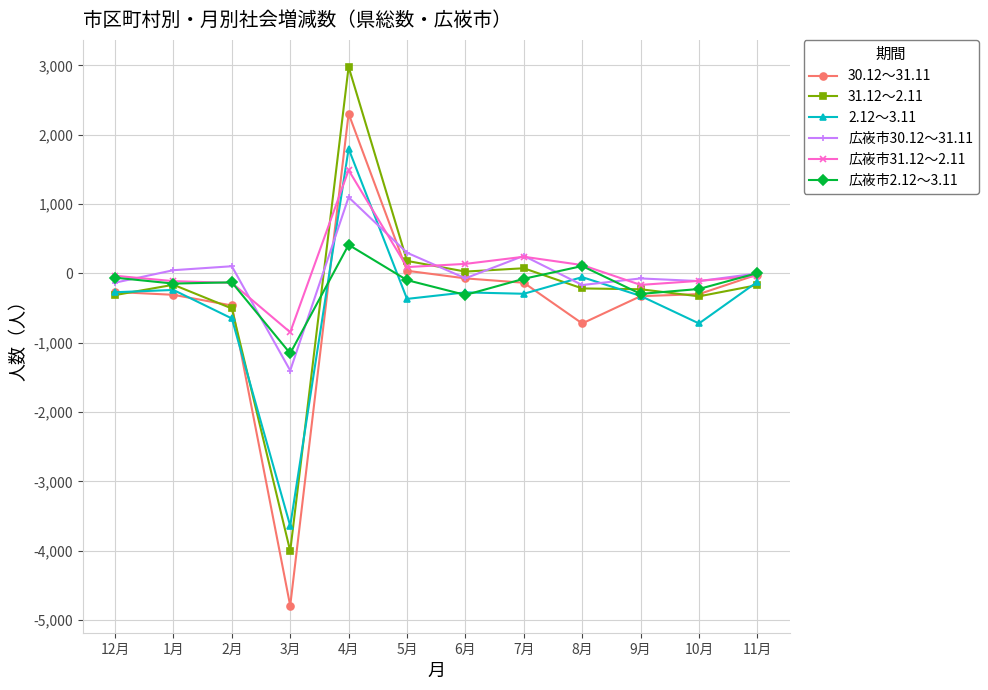

What is the approximate value of 広峳市2.12～3.11 at 5月, to the nearest 10?

-100